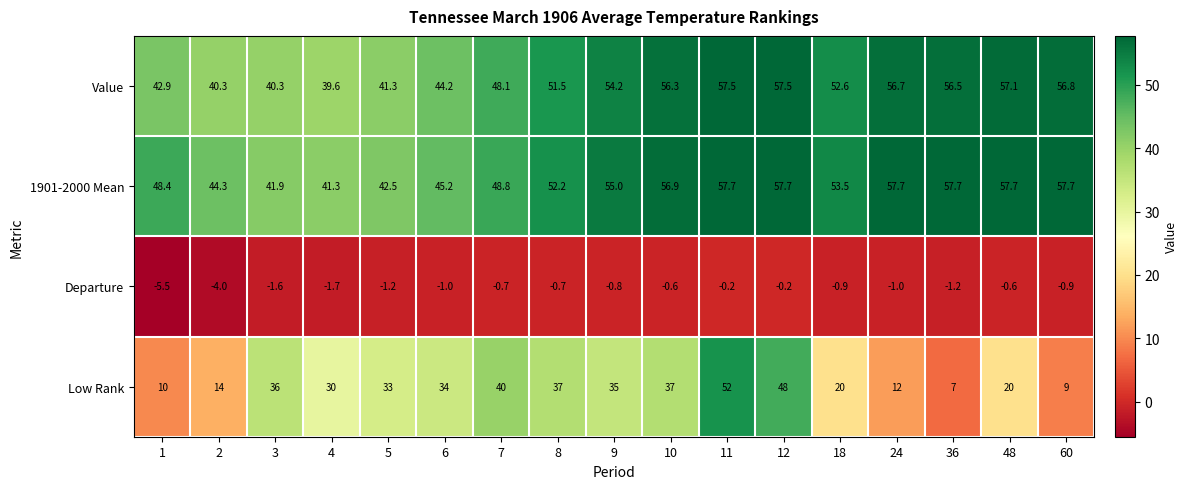

The 1901-2000 Mean series shows 57.7 at 12. True or false?

True